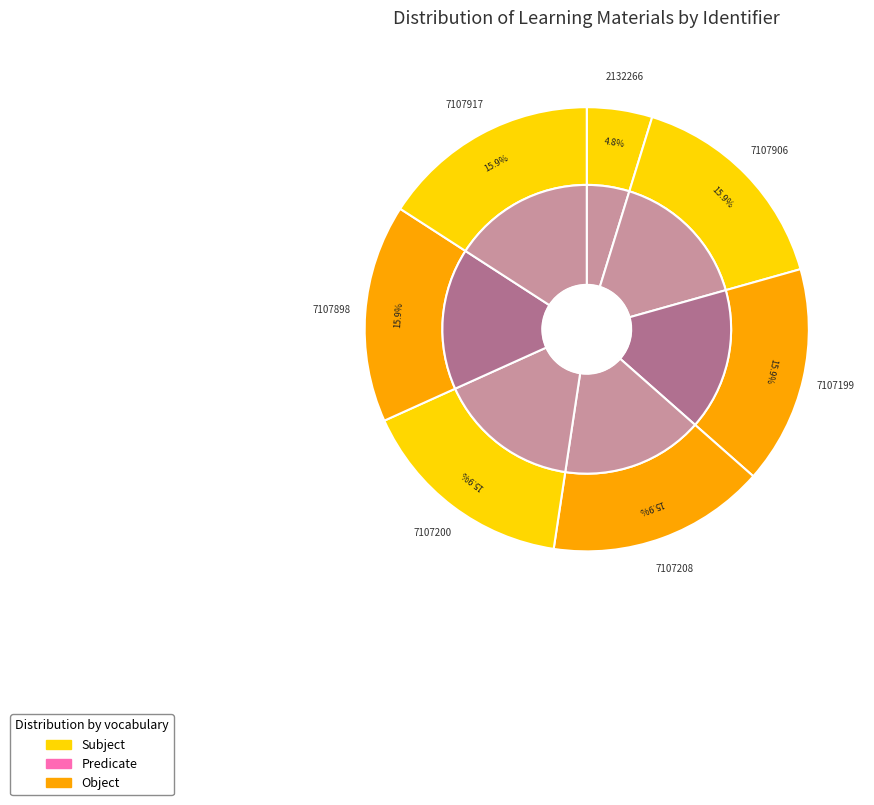

Count the number of slices in the pie.

7